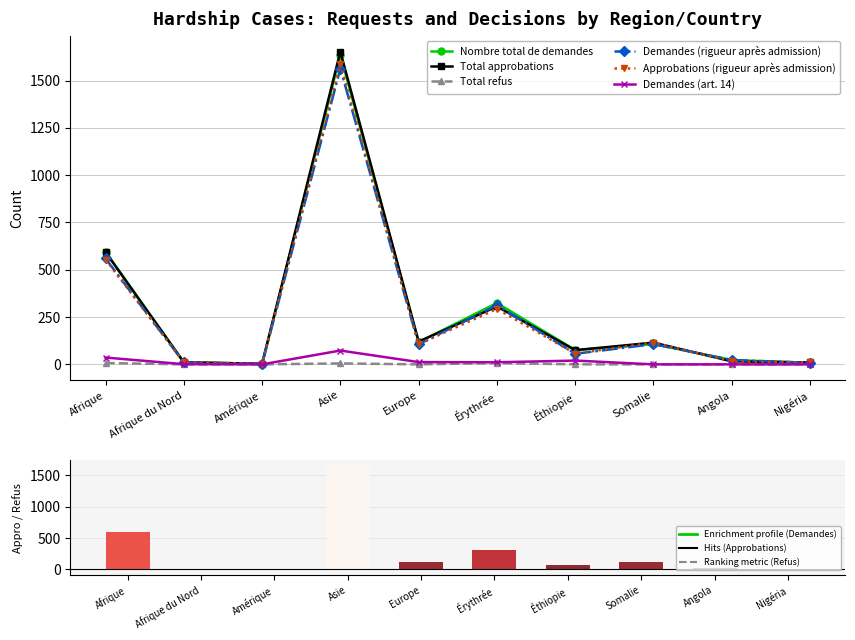

True or false: Approbations (rigueur après admission) has a value of 3 at Amérique.

True